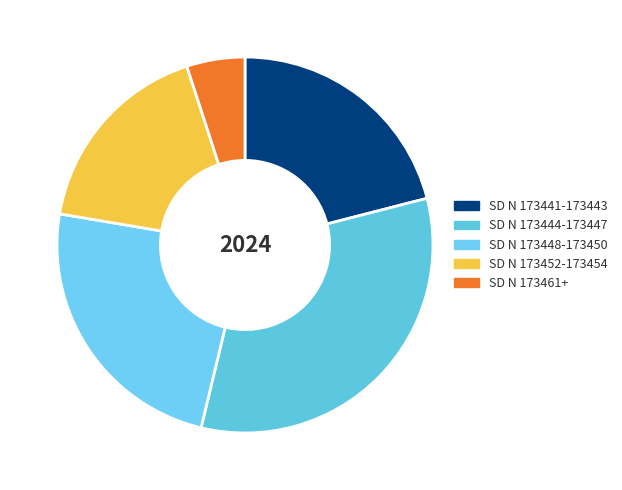

Count the number of slices in the pie.

5